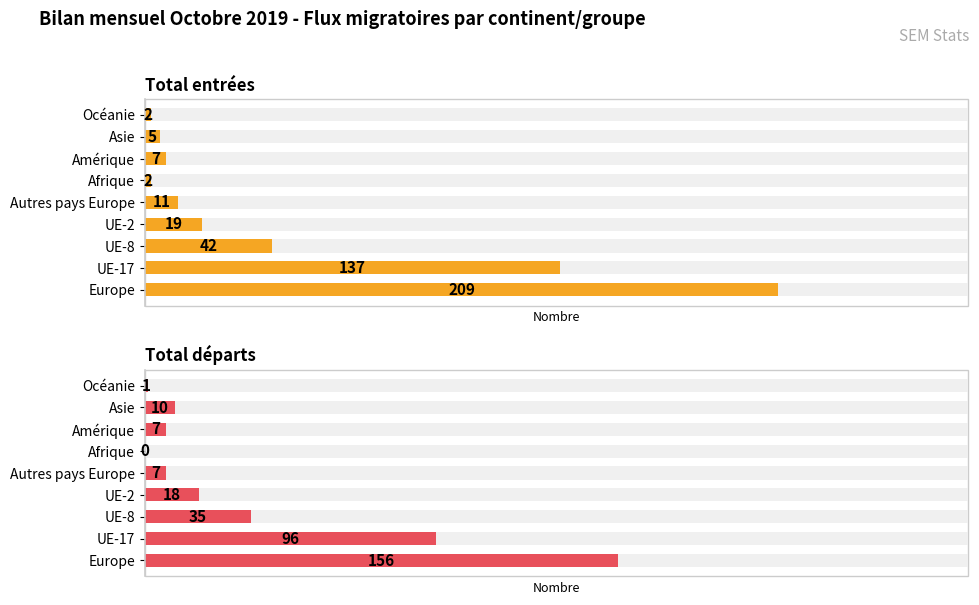

Reading left to right, what are all the values shown in this chart?

Total entrées: 209	137	42	19	11	2	7	5	2
Total départs: 156	96	35	18	7	0	7	10	1